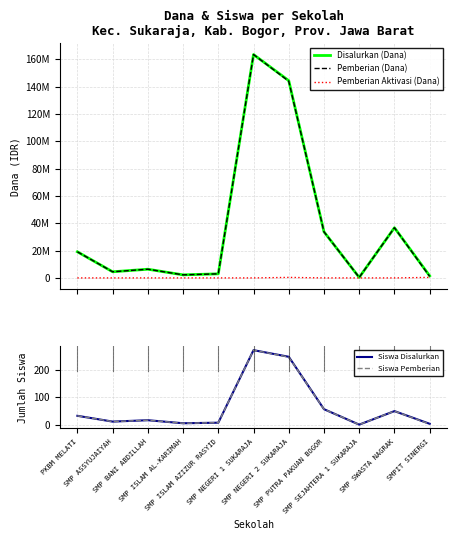

What position from the right is SMP SWASTA NAGRAK?

2